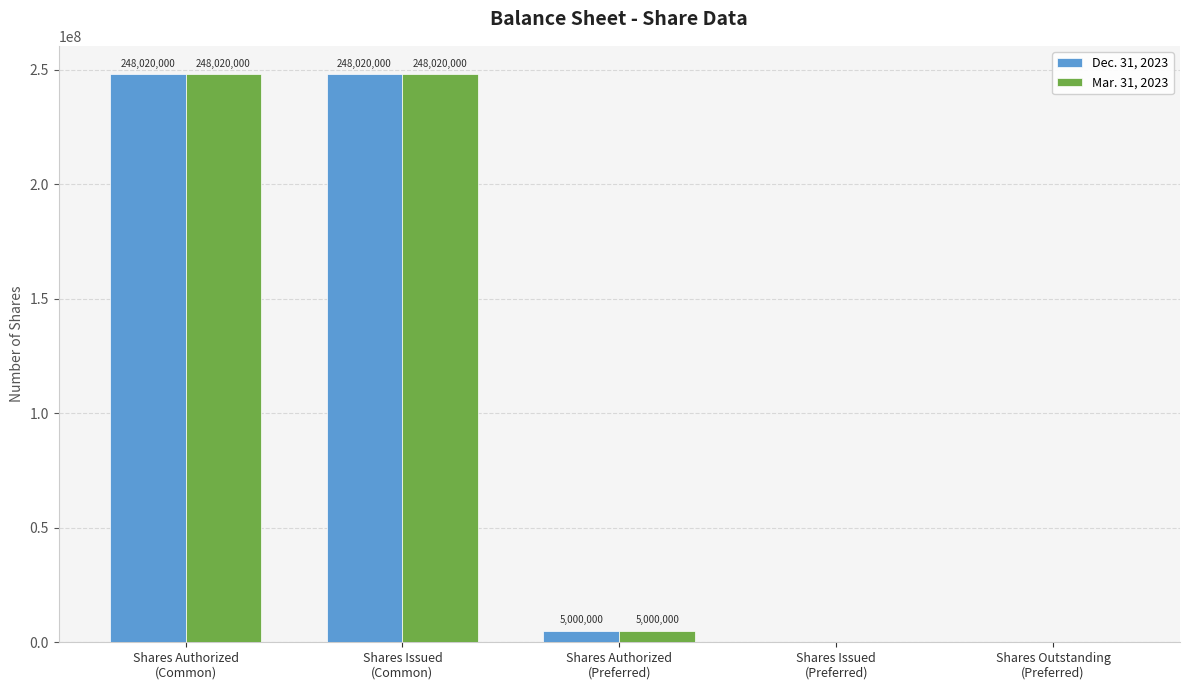

Reading right to left, extract all data points from this chart.

Dec. 31, 2023: Shares Outstanding
(Preferred)=0	Shares Issued
(Preferred)=0	Shares Authorized
(Preferred)=5000000	Shares Issued
(Common)=248020000	Shares Authorized
(Common)=248020000
Mar. 31, 2023: Shares Outstanding
(Preferred)=0	Shares Issued
(Preferred)=0	Shares Authorized
(Preferred)=5000000	Shares Issued
(Common)=248020000	Shares Authorized
(Common)=248020000